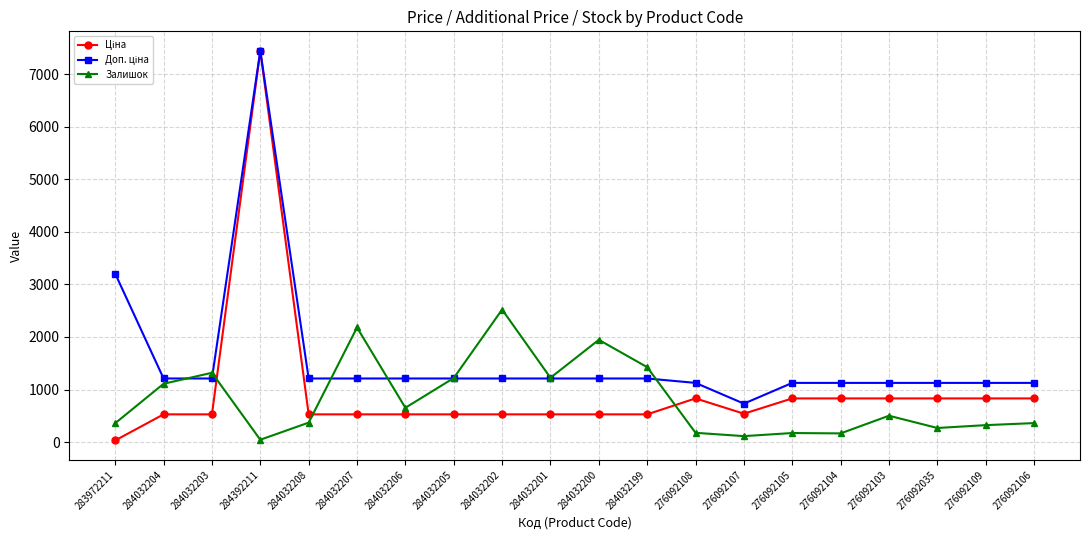

What is the difference between the highest and lowest values at 276092109?

803.7